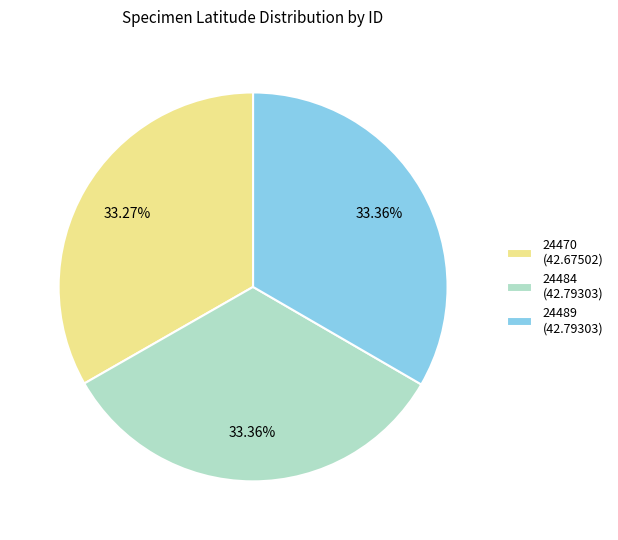

What percentage is the 24484 slice, to the nearest percent?

33%